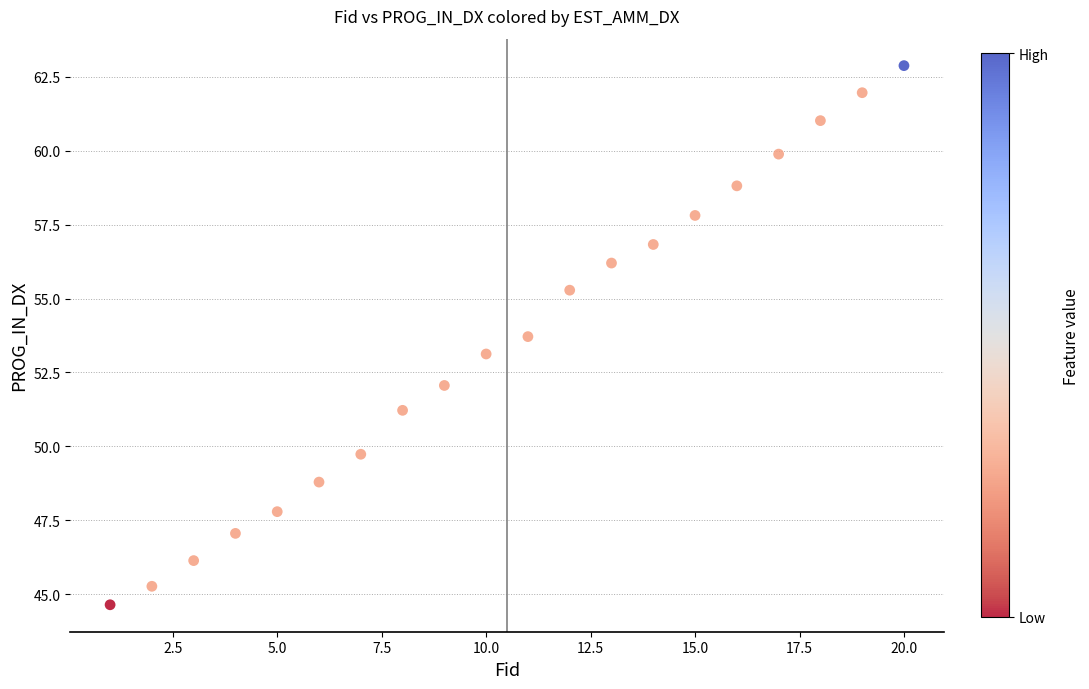

What is the range of X values (max minus min)?

19.0